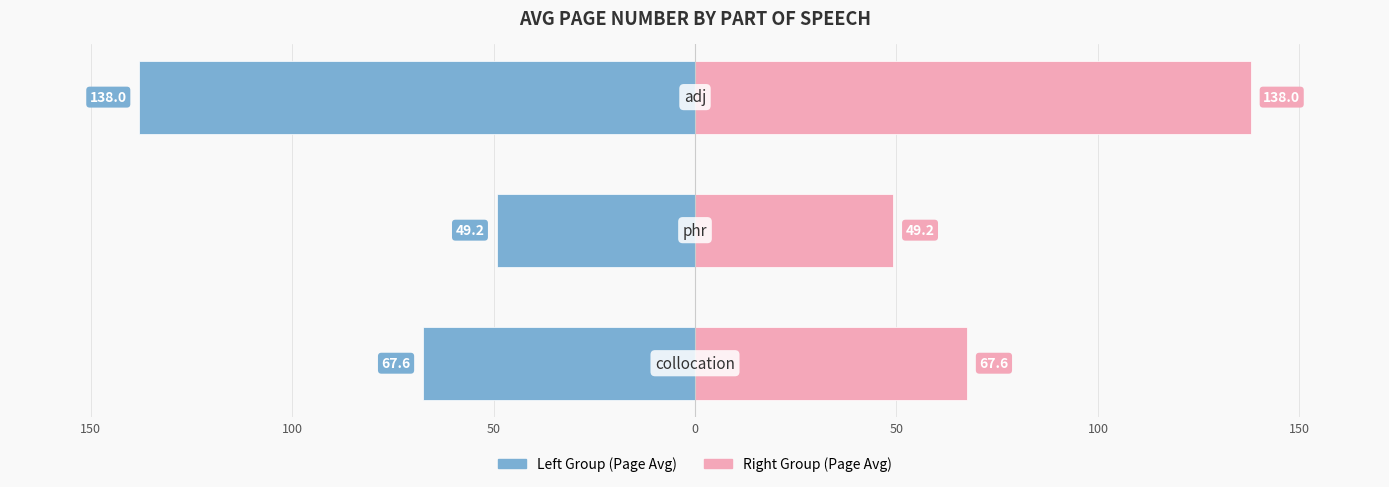

How many bars are there in total?

6